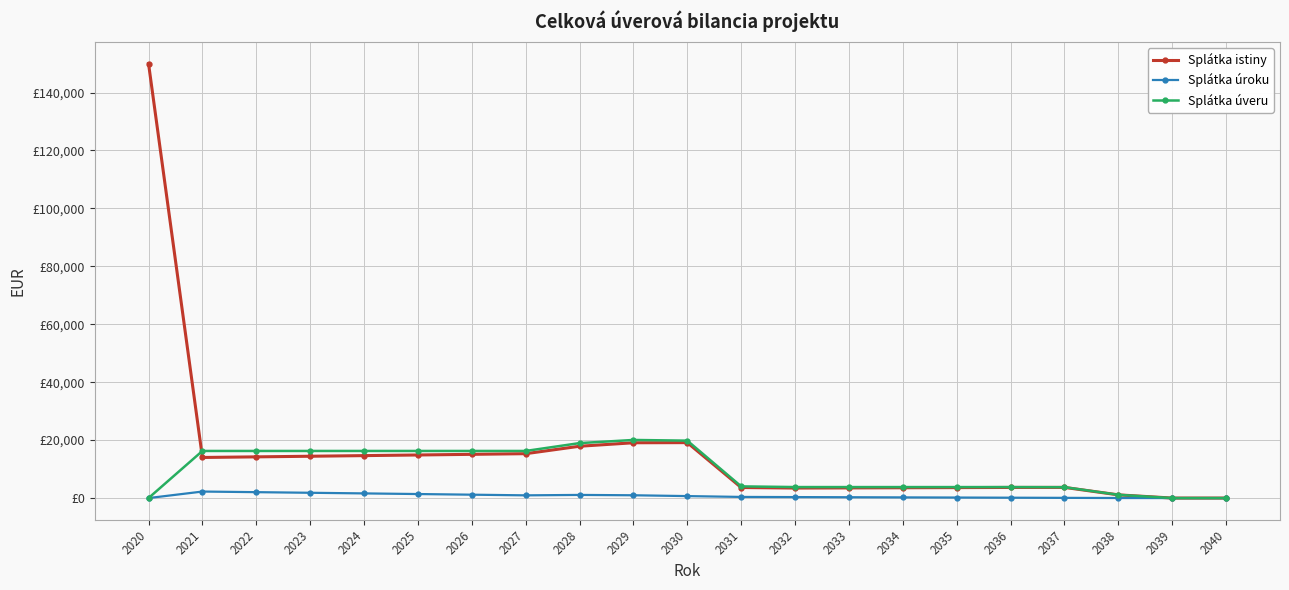

Rank the categories by Splátka úveru value from highest to lowest.

2029, 2030, 2028, 2021, 2022, 2023, 2024, 2025, 2026, 2027, 2031, 2032, 2033, 2034, 2035, 2036, 2037, 2038, 2039, 2040, 2020